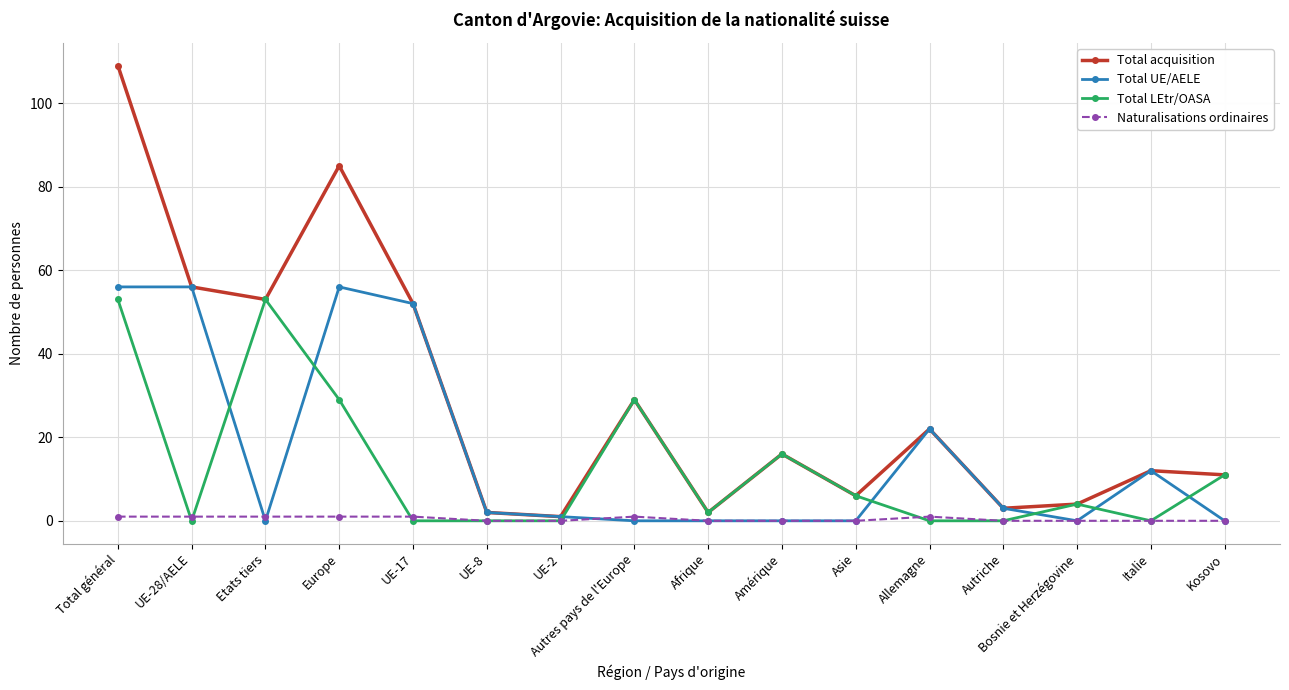

Reading left to right, transcribe all the data shown in this chart.

Total acquisition: Total général=109	UE-28/AELE=56	Etats tiers=53	Europe=85	UE-17=52	UE-8=2	UE-2=1	Autres pays de l'Europe=29	Afrique=2	Amérique=16	Asie=6	Allemagne=22	Autriche=3	Bosnie et Herzégovine=4	Italie=12	Kosovo=11
Total UE/AELE: Total général=56	UE-28/AELE=56	Etats tiers=0	Europe=56	UE-17=52	UE-8=2	UE-2=1	Autres pays de l'Europe=0	Afrique=0	Amérique=0	Asie=0	Allemagne=22	Autriche=3	Bosnie et Herzégovine=0	Italie=12	Kosovo=0
Total LEtr/OASA: Total général=53	UE-28/AELE=0	Etats tiers=53	Europe=29	UE-17=0	UE-8=0	UE-2=0	Autres pays de l'Europe=29	Afrique=2	Amérique=16	Asie=6	Allemagne=0	Autriche=0	Bosnie et Herzégovine=4	Italie=0	Kosovo=11
Naturalisations ordinaires: Total général=1	UE-28/AELE=1	Etats tiers=1	Europe=1	UE-17=1	UE-8=0	UE-2=0	Autres pays de l'Europe=1	Afrique=0	Amérique=0	Asie=0	Allemagne=1	Autriche=0	Bosnie et Herzégovine=0	Italie=0	Kosovo=0